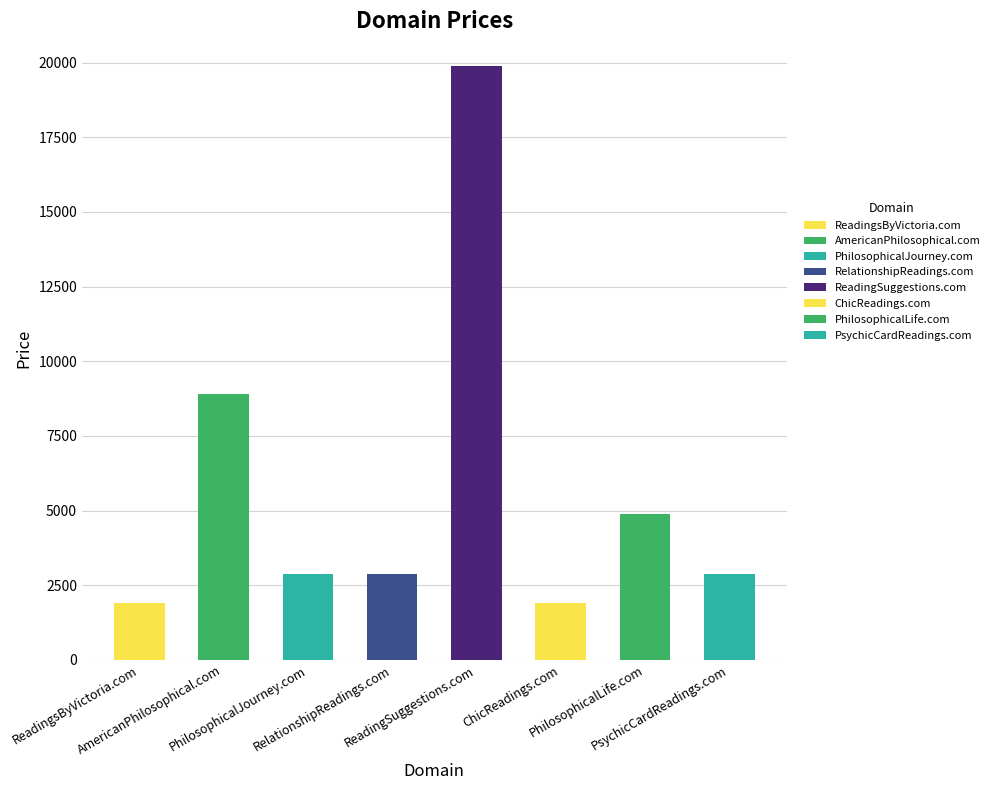

What is the minimum value shown in the chart?

1888